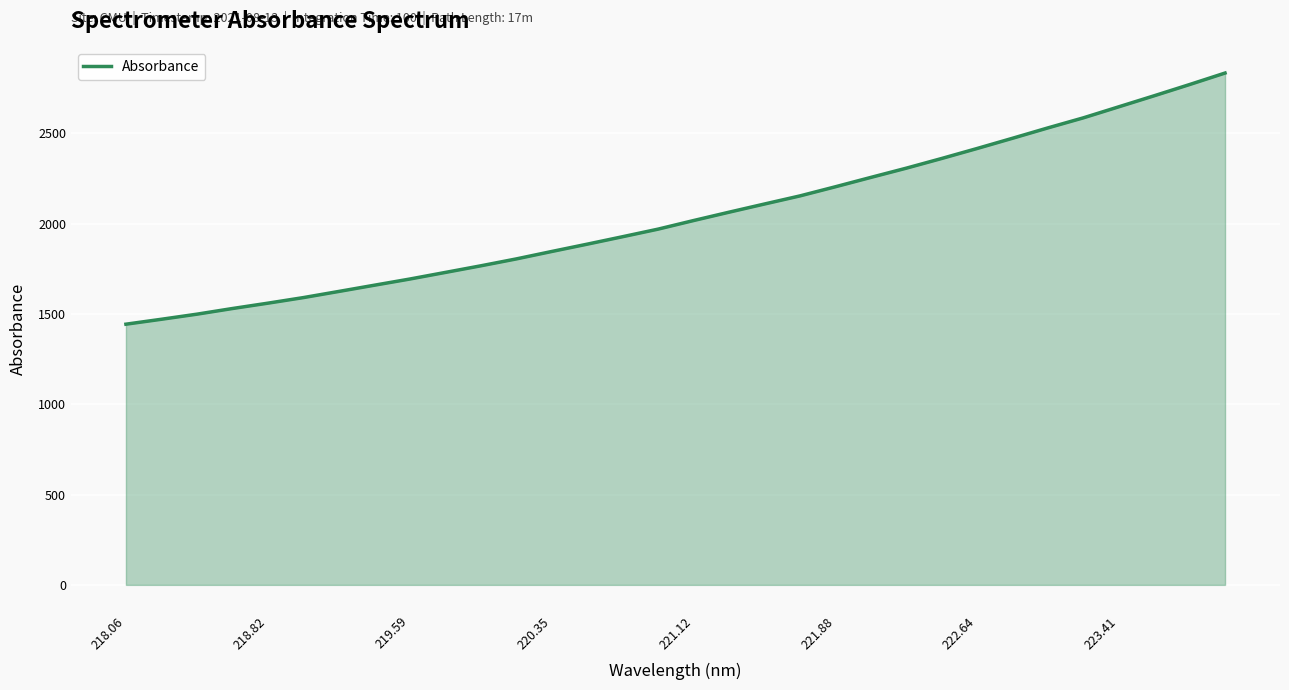

What is the smallest value displayed?

1443.3